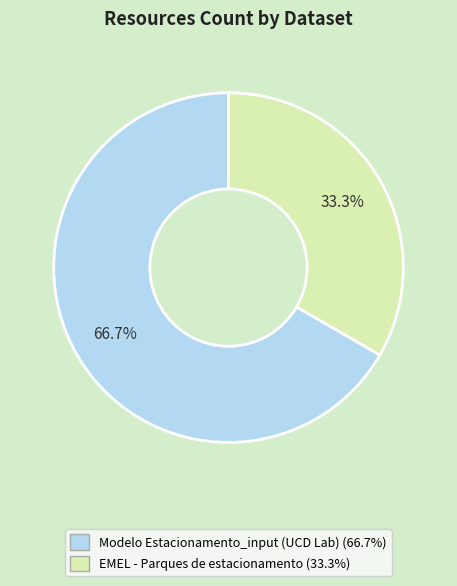

What is the ratio of the value at Modelo Estacionamento_input (UCD Lab) to the value at EMEL - Parques de estacionamento?

2.0